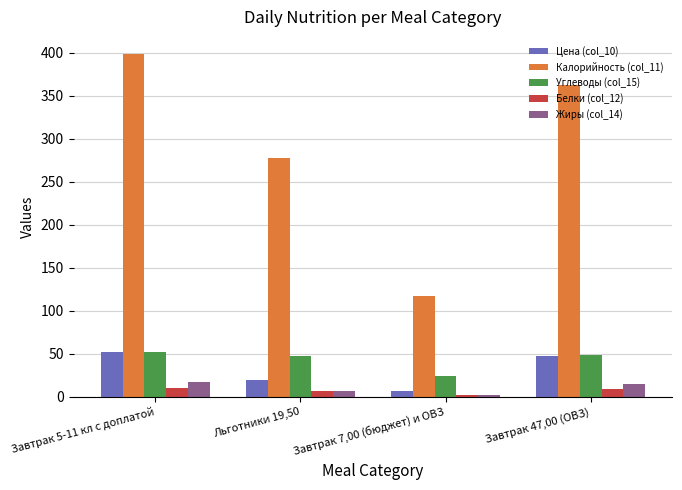

At which category is the sum across all series the highest?

Завтрак 5-11 кл с доплатой